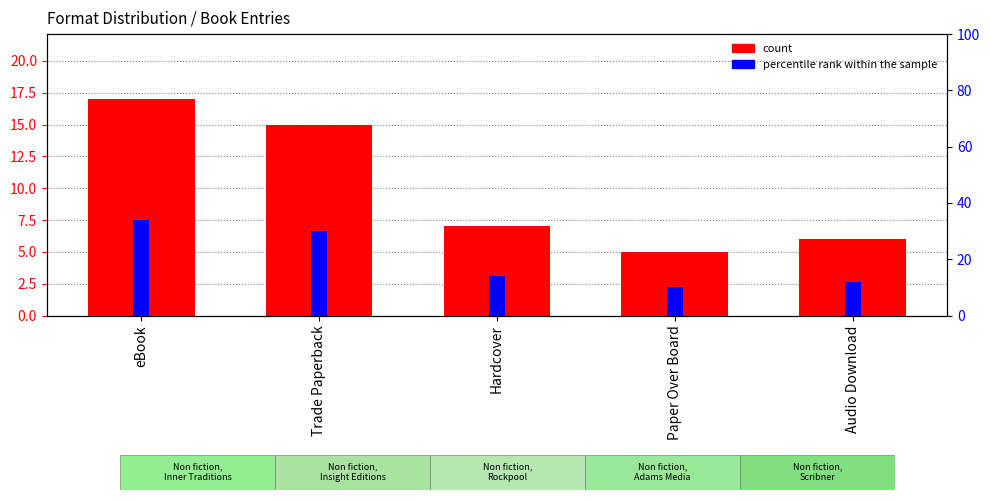

At which label does count reach its peak?

eBook